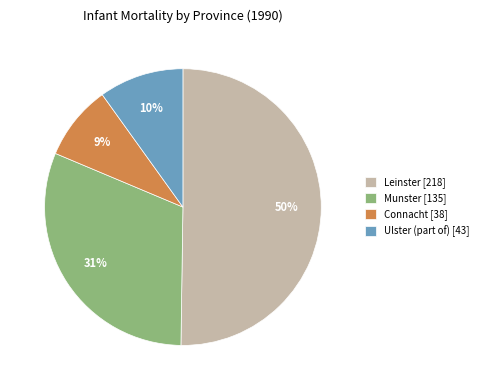

To the nearest percent, what is the combined percentage of Leinster and Ulster (part of)?

60%